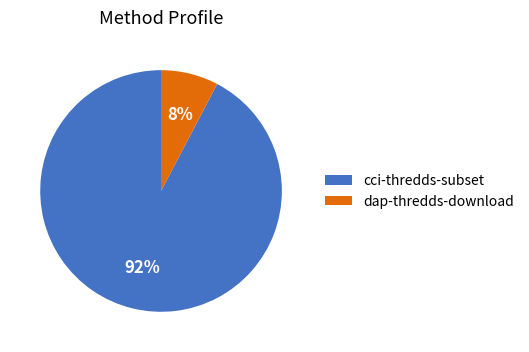

Is there any slice that represents more than half of the pie?

Yes